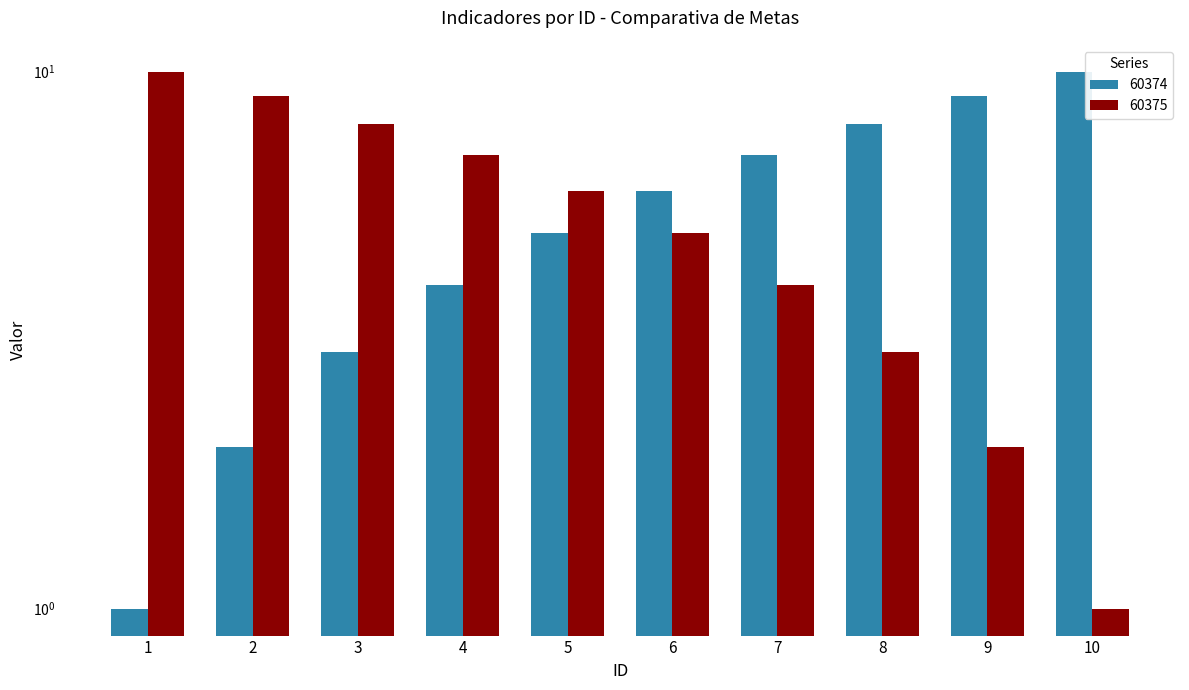

Is it true that 60374 equals 3 at 2?

False